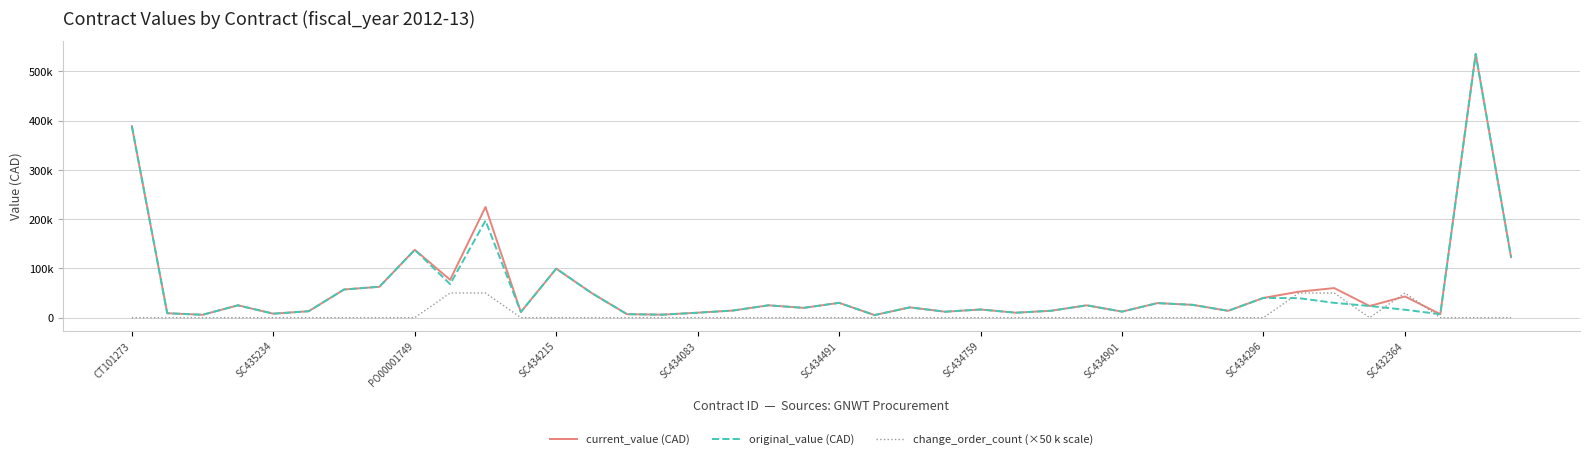

Does the chart have visible grid lines?

Yes